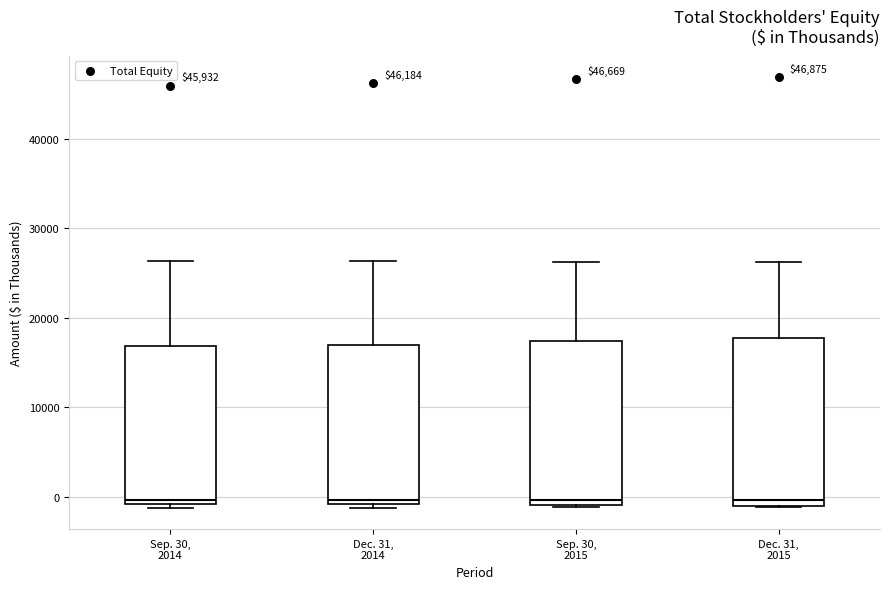

Reading left to right, read every box against the y-axis: the position of its median line, the range the box covers, and the ends of its whiskers. The values are not printed on the chart, so give them approximately, as read against the axis.

Sep. 30, 2014: median 0, box -1000 to 17000, whiskers -1000 (just below the box's lower edge) to 26000
Dec. 31, 2014: median 0, box -1000 to 17000, whiskers -1000 (just below the box's lower edge) to 26000
Sep. 30, 2015: median 0, box -1000 to 17000, whiskers -1000 to 26000
Dec. 31, 2015: median 0, box -1000 to 18000, whiskers -1000 to 26000